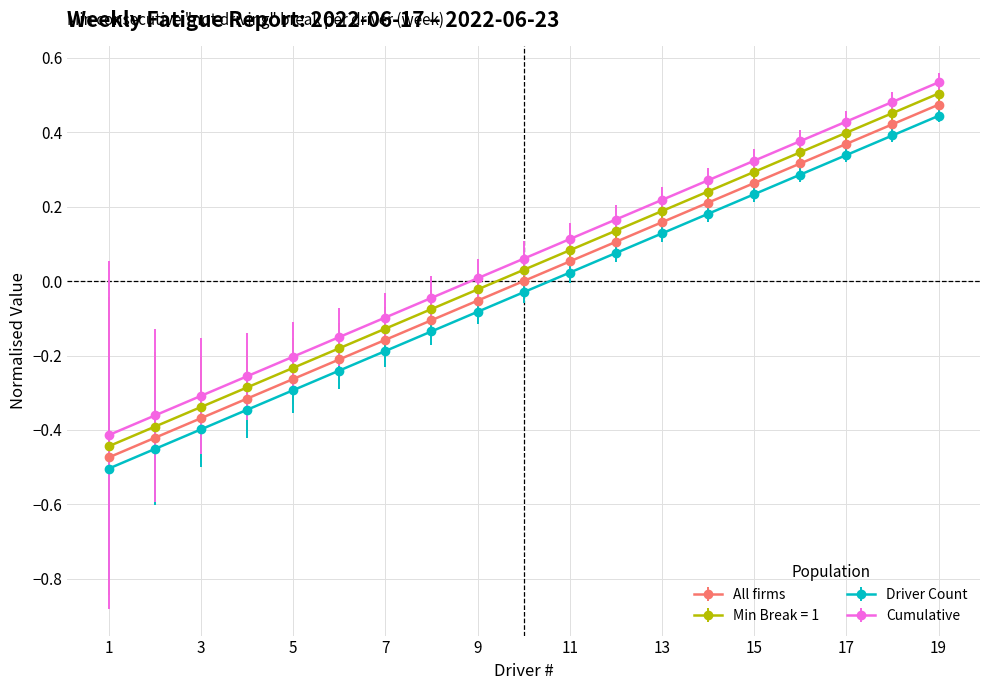

True or false: Driver Count has more than 1 points higher than both neighbors.

False